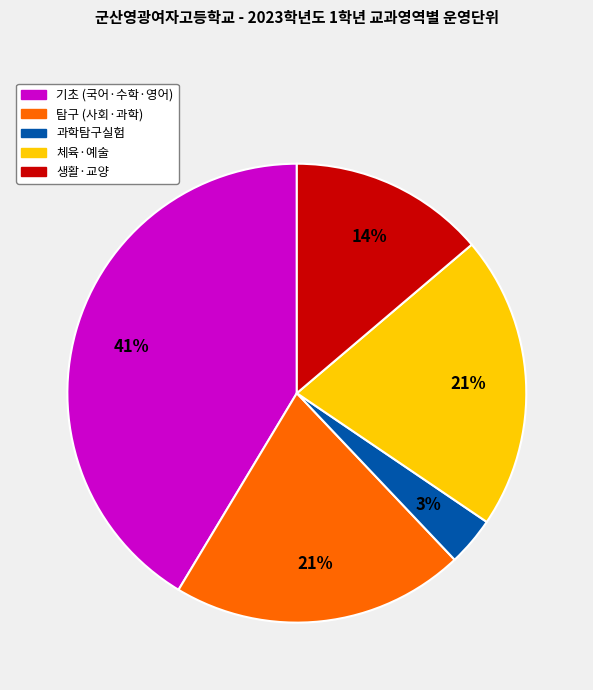

To the nearest percent, what is the average slice percentage?

20%